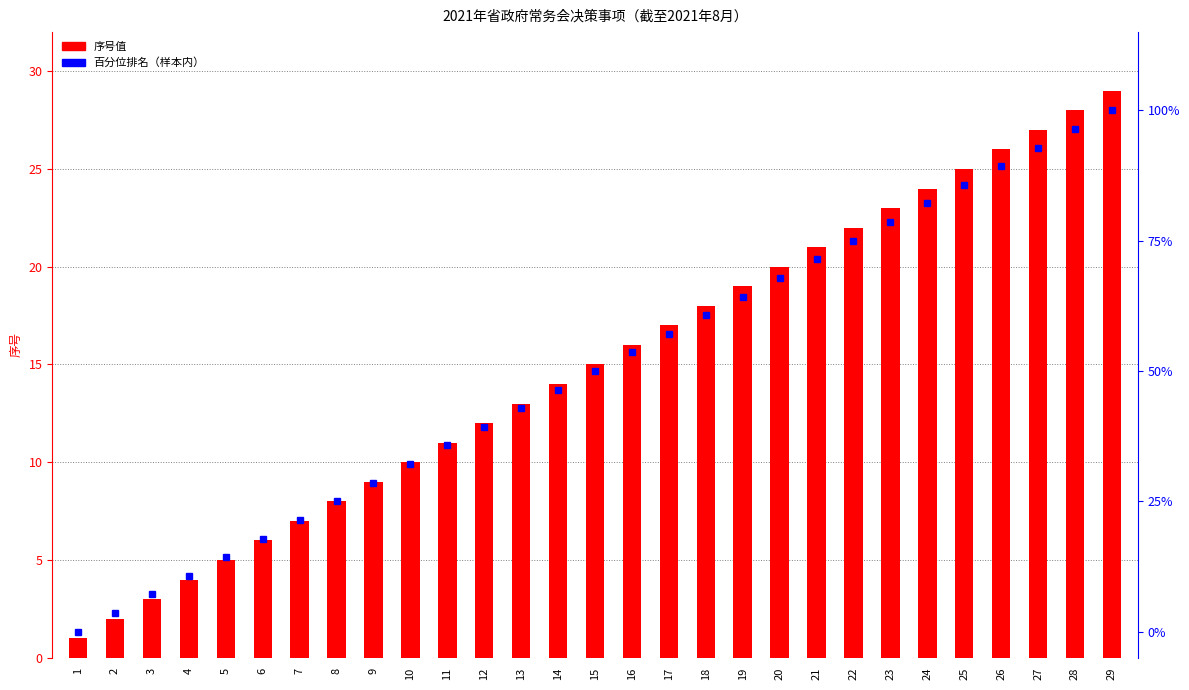

Rank the categories by 百分位排名 value from highest to lowest.

29, 28, 27, 26, 25, 24, 23, 22, 21, 20, 19, 18, 17, 16, 15, 14, 13, 12, 11, 10, 9, 8, 7, 6, 5, 4, 3, 2, 1